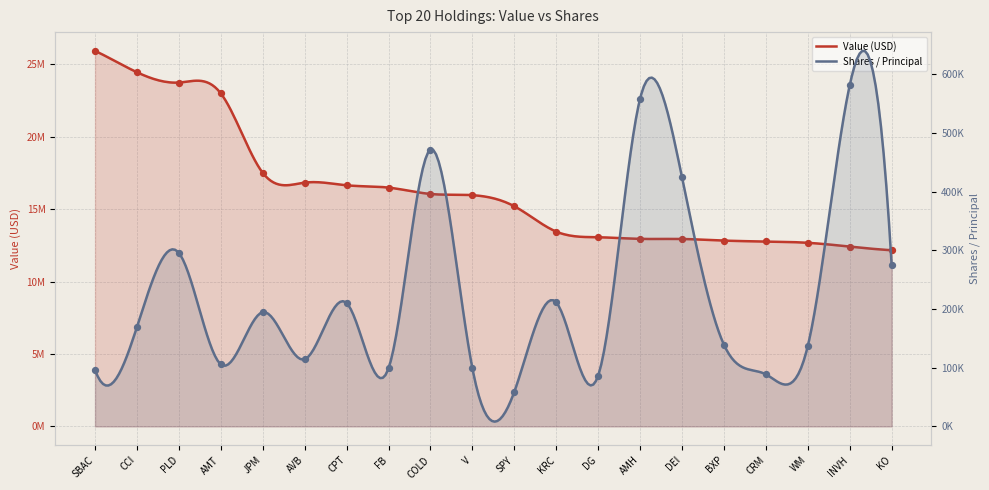

Which series has the largest Y range (max minus min)?

Value (USD)